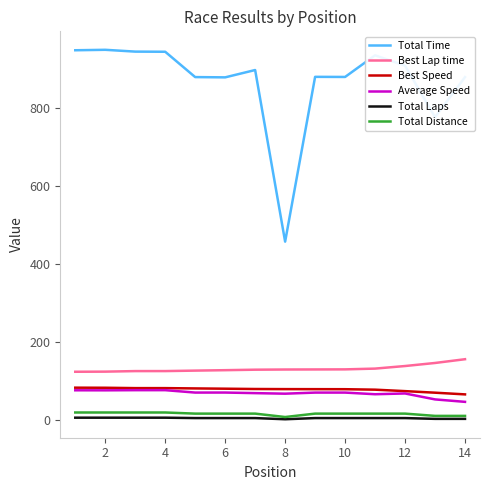

Which series has the widest spread of values?

Total Time